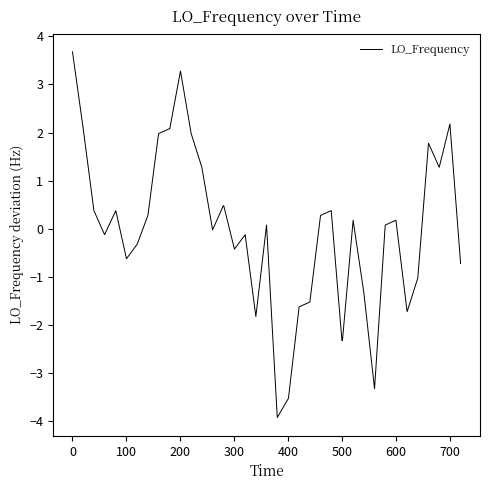

What is the difference between the maximum and minimum values?

7.6